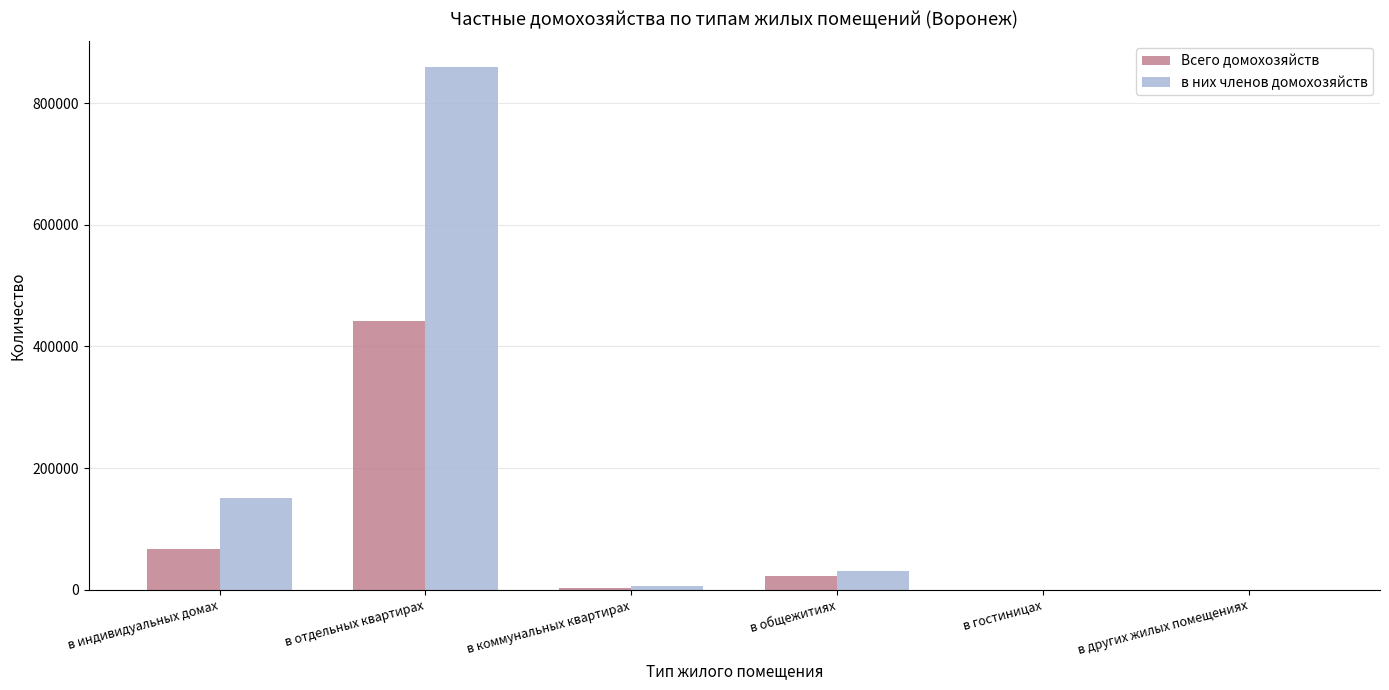

Which series has the widest spread of values?

в них членов домохозяйств